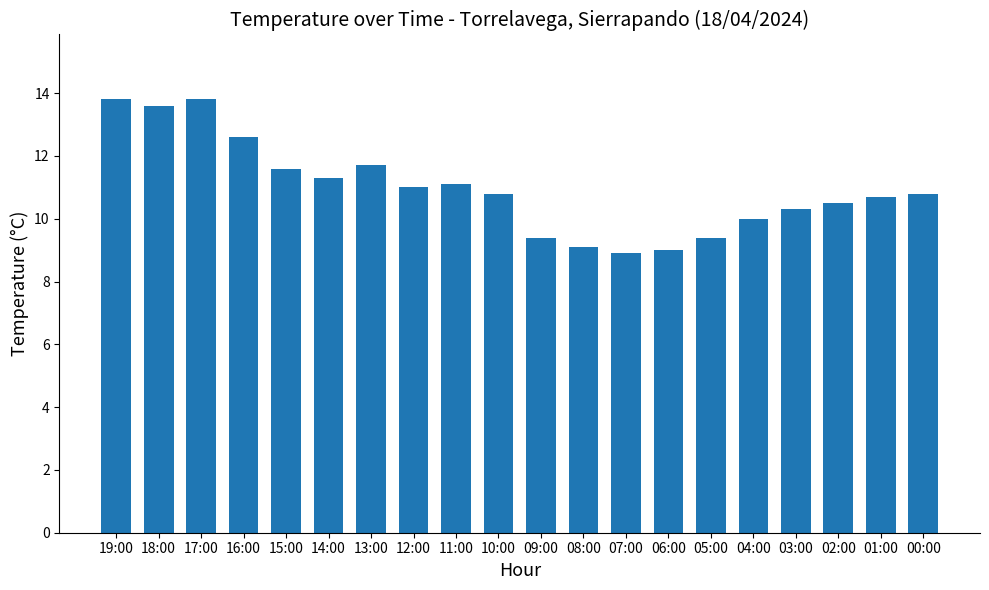

The value at 12:00 is 19.3. True or false?

False